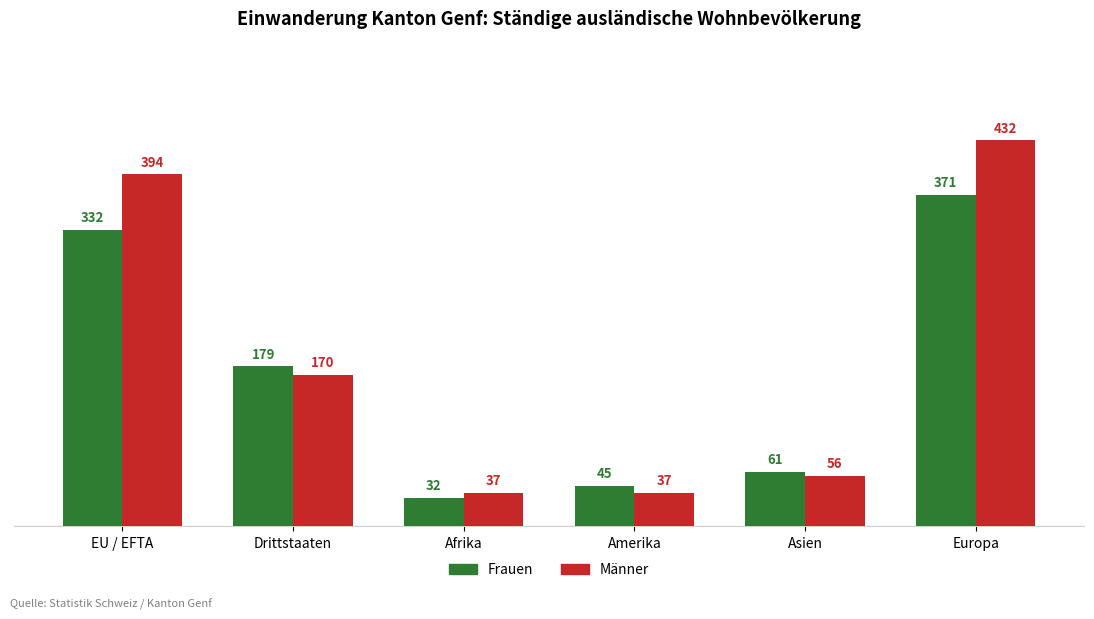

What is the sum of the Frauen values at Asien and EU / EFTA?

393